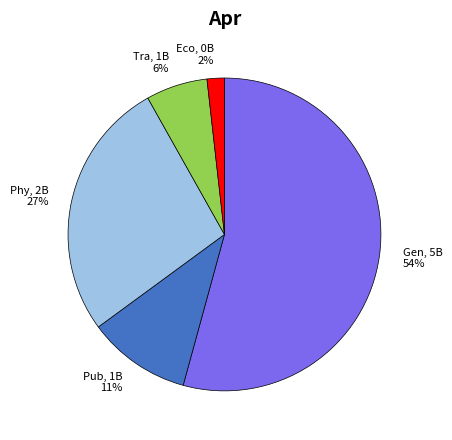

Is the sum of Gen, 5B 54% and Eco, 0B 2% greater than half?

Yes